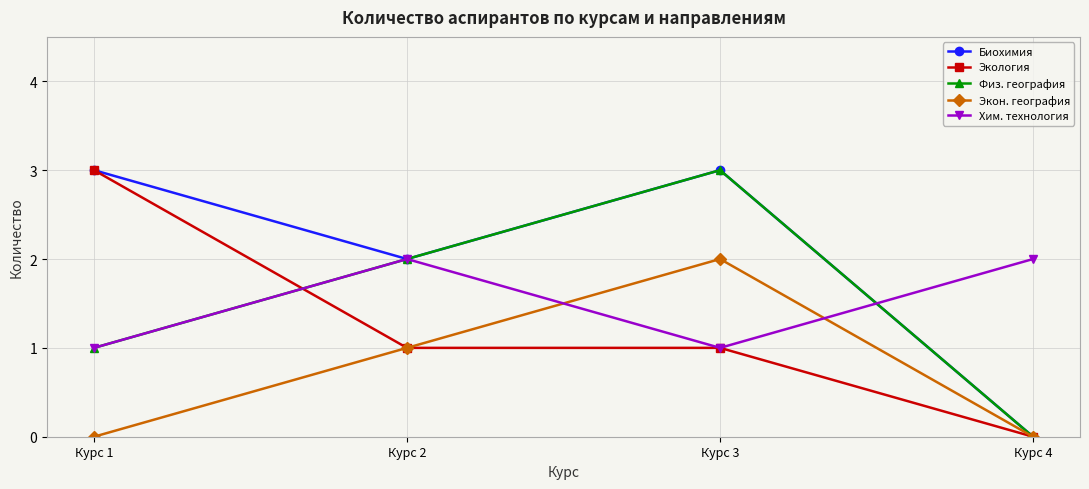

Reading left to right, extract all data points from this chart.

Биохимия: 3	2	3	0
Экология: 3	1	1	0
Физ. география: 1	2	3	0
Экон. география: 0	1	2	0
Хим. технология: 1	2	1	2